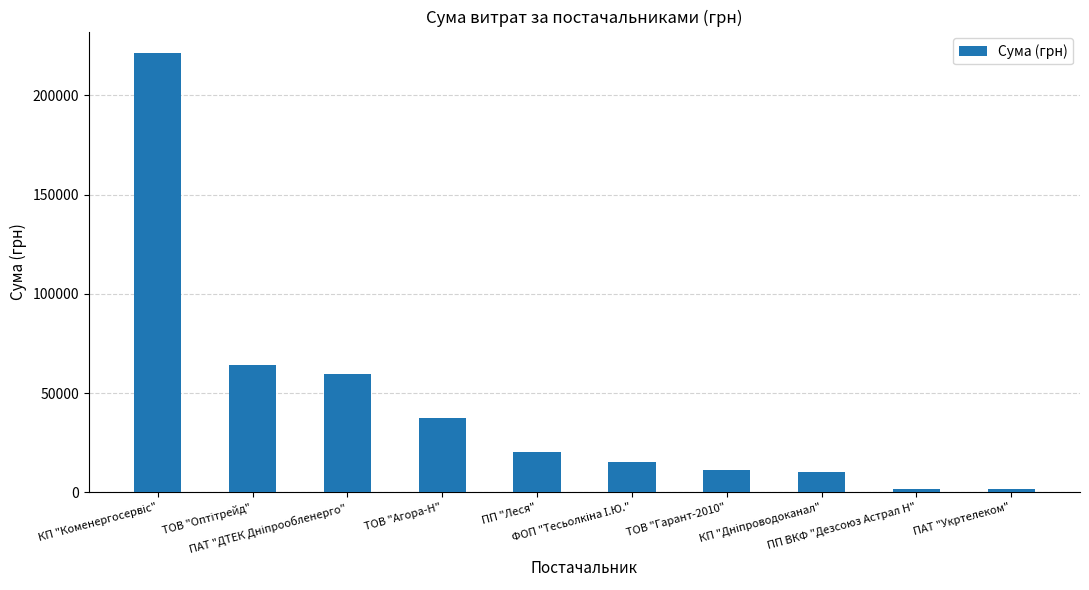

What is the difference between the maximum and second lowest values?

219340.8